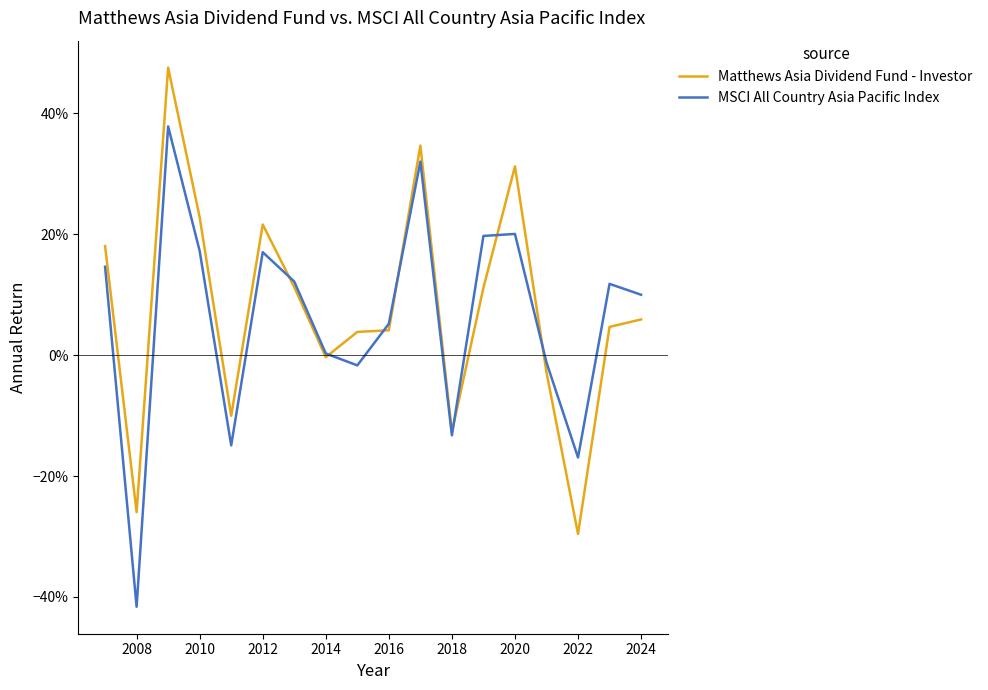

What is the minimum value for MSCI All Country Asia Pacific Index?

-0.4